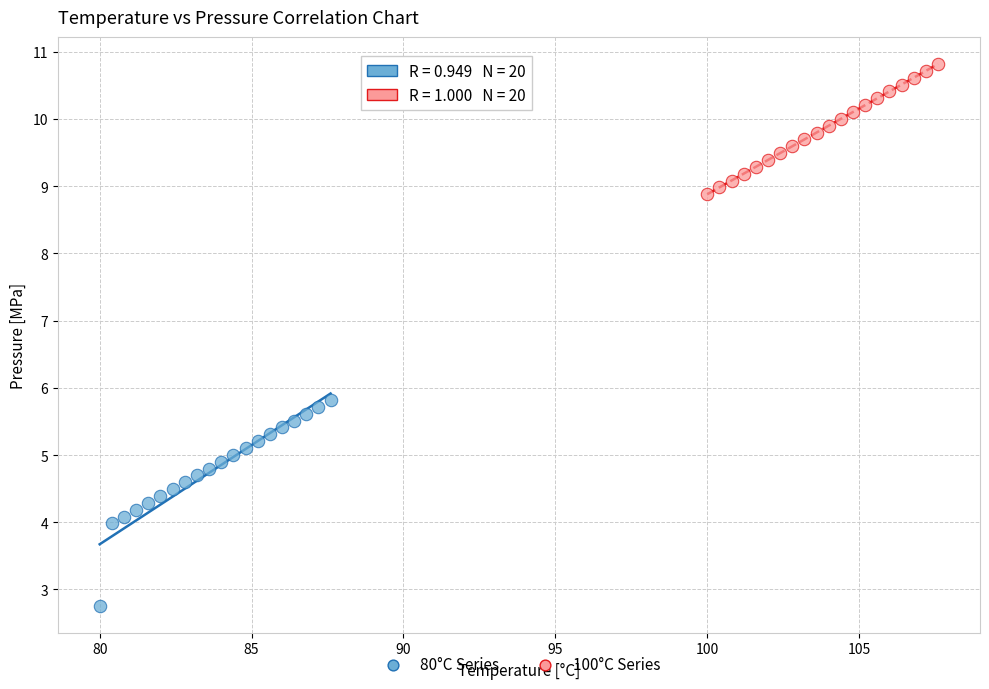

Which series has the widest spread of Y values?

80°C Series